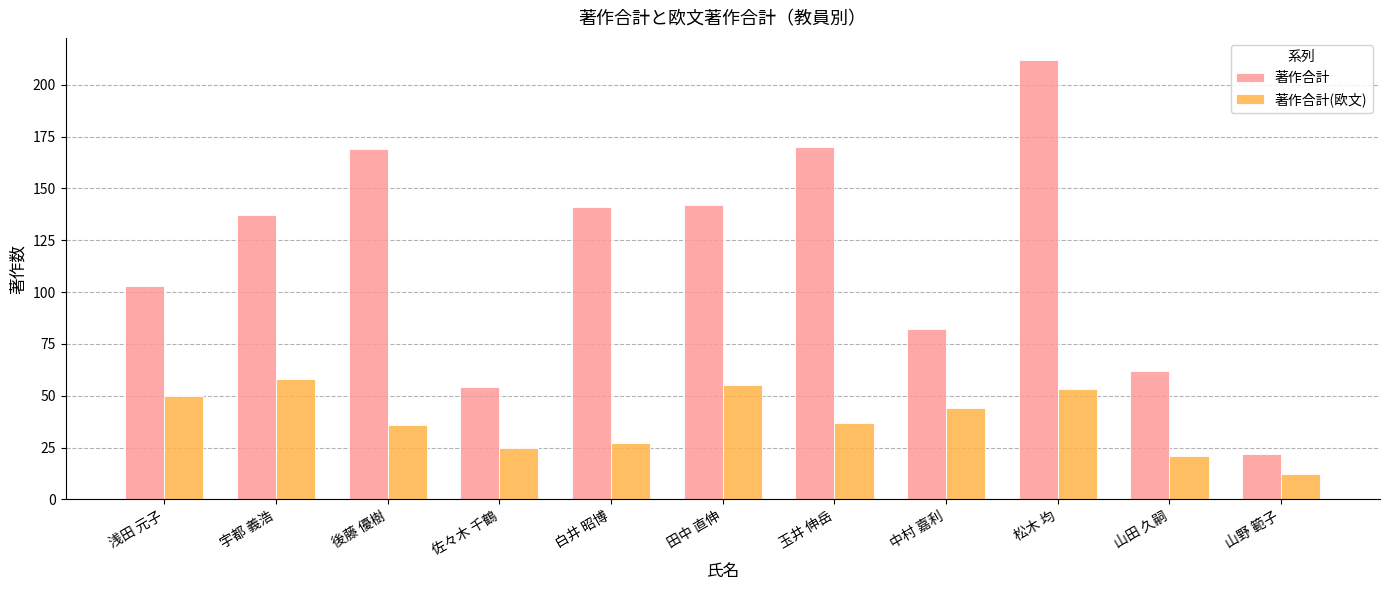

Rank the series by their average value, from lowest to highest.

著作合計(欧文), 著作合計